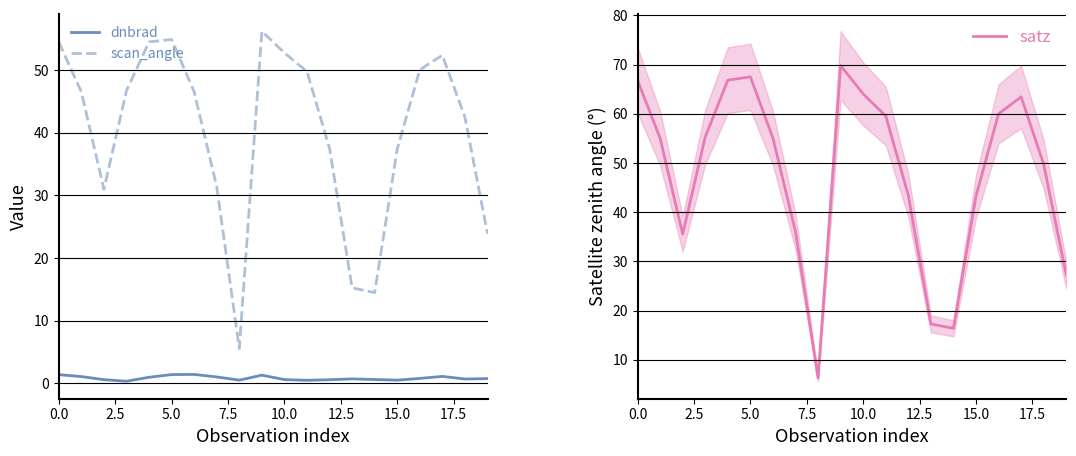

At 13, list the series in order from smallest to largest.

dnbrad, scan_angle, satz